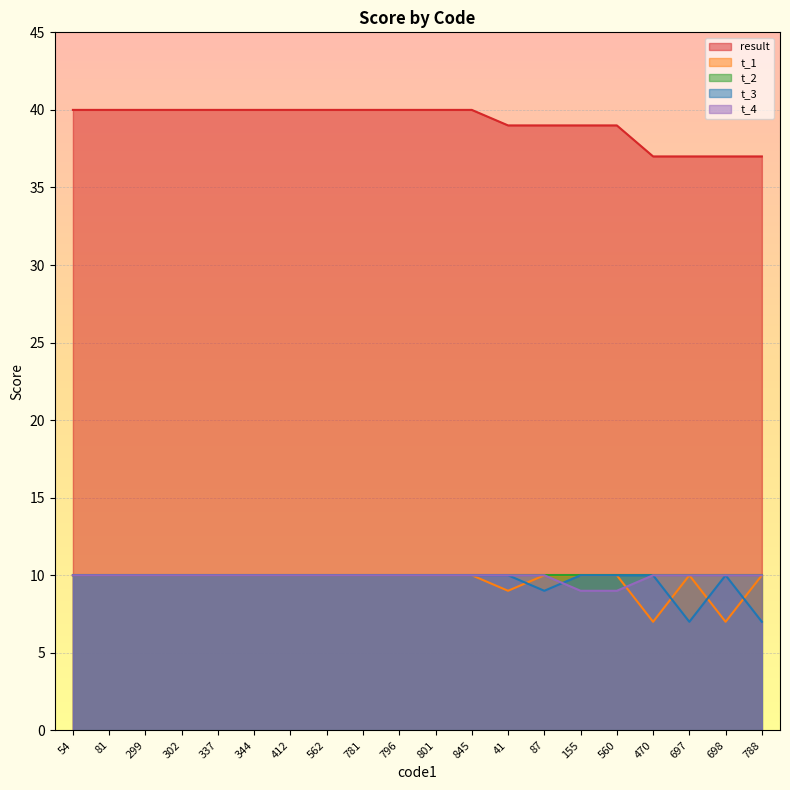

At how many categories does at least one series exceed 19?

20